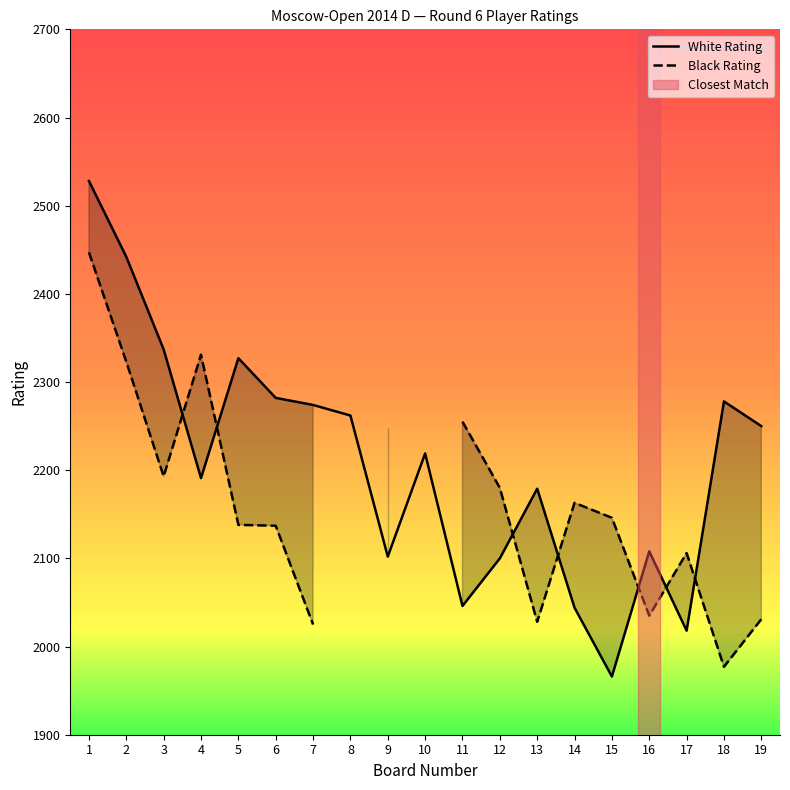

What is the spread (max minus min) of values at 4?

140.0